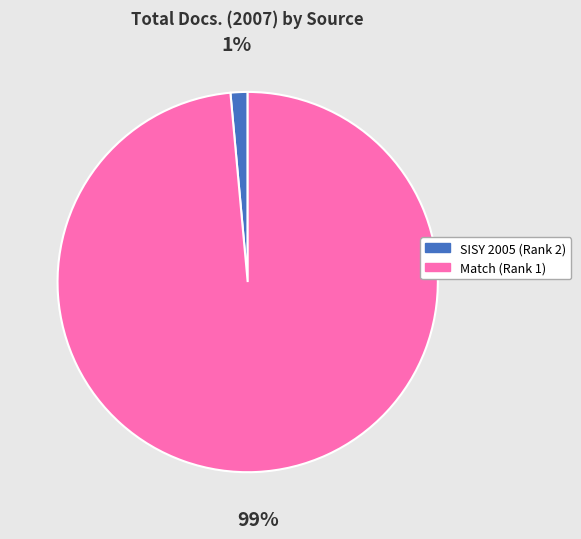

Does any single category account for the majority?

Yes